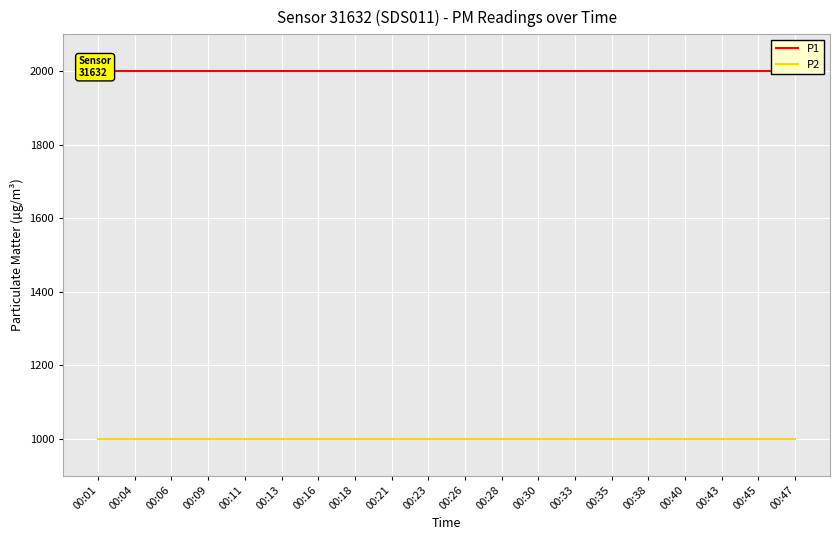

What is the total value across all series at 00:01?

2999.8